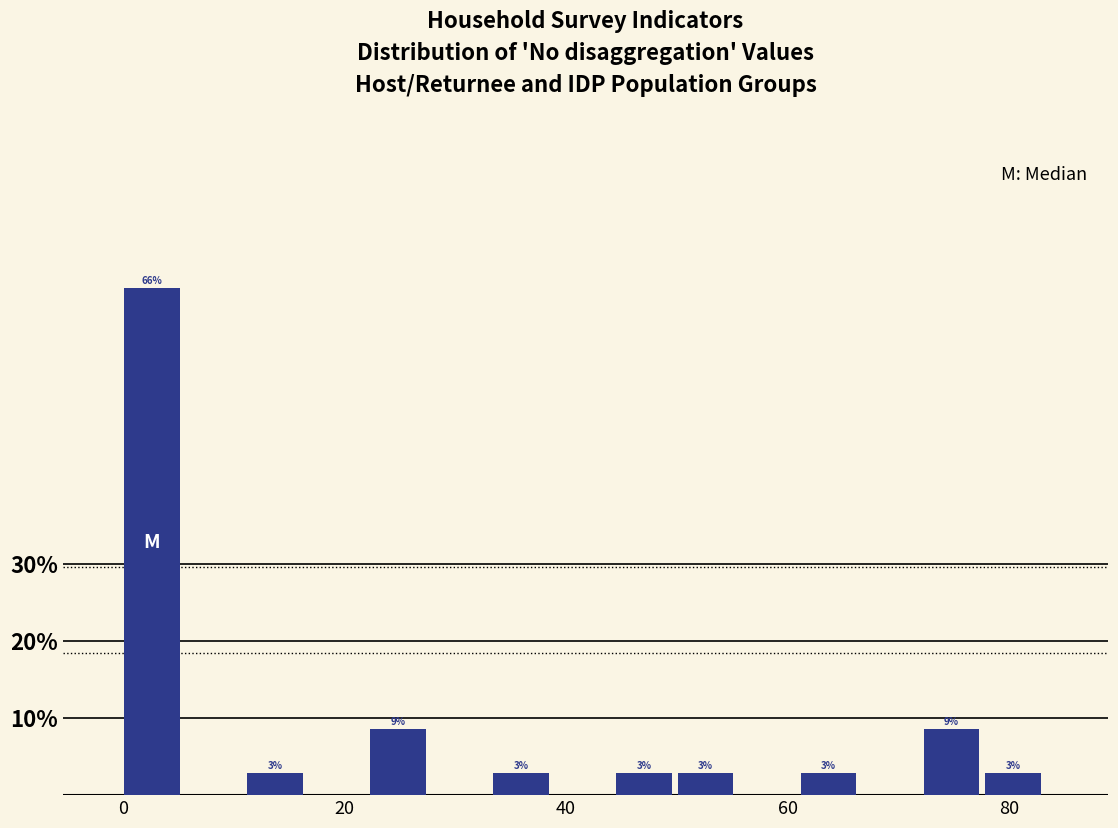

Around what value on the x-axis is the tallest bar? Give the approximate position of its centre, as read against the axis.

2